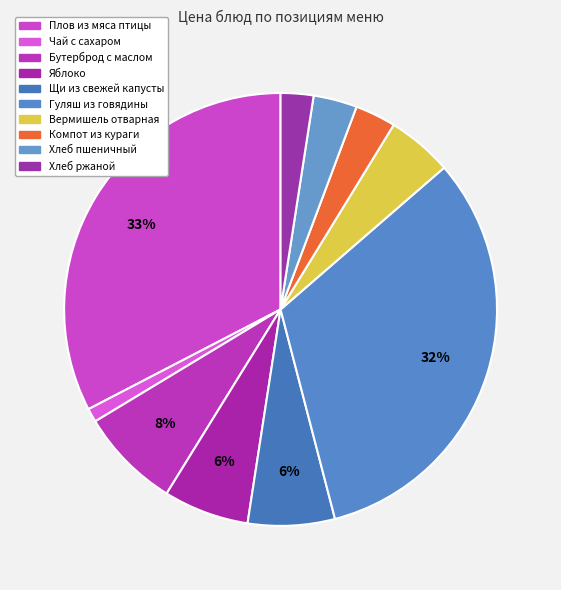

What percentage is the Гуляш из говядины slice, to the nearest percent?

32%